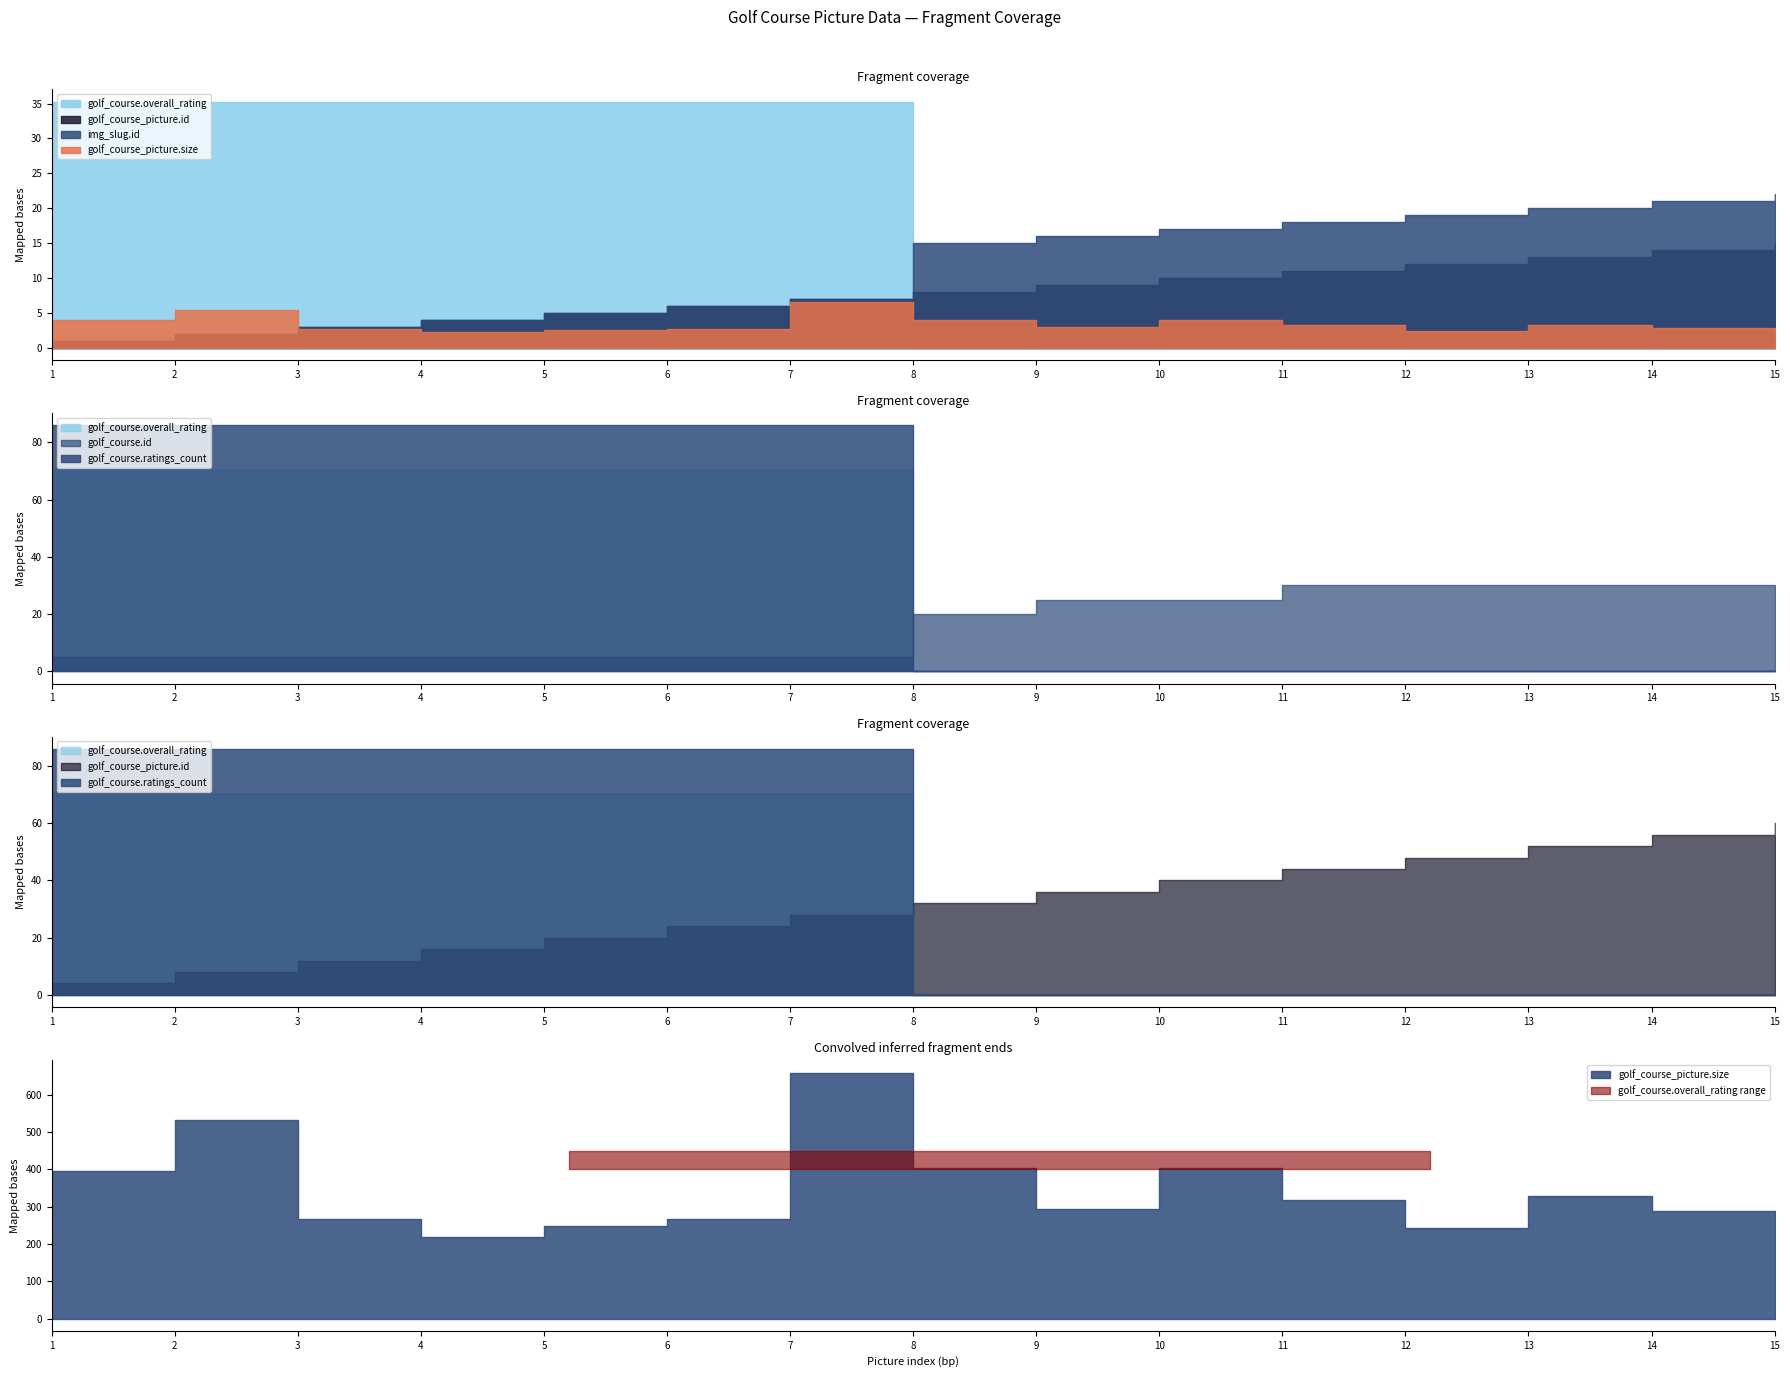

What are all the series names shown in the legend?

golf_course_picture.size, golf_course_picture.id, img_slug.id, golf_course.id, golf_course.overall_rating, golf_course.ratings_count